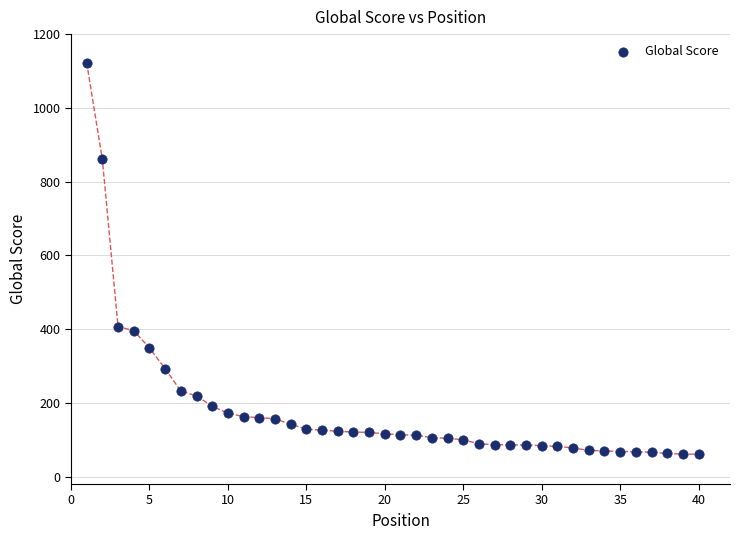

What is the range of Y values (max minus min)?

1062